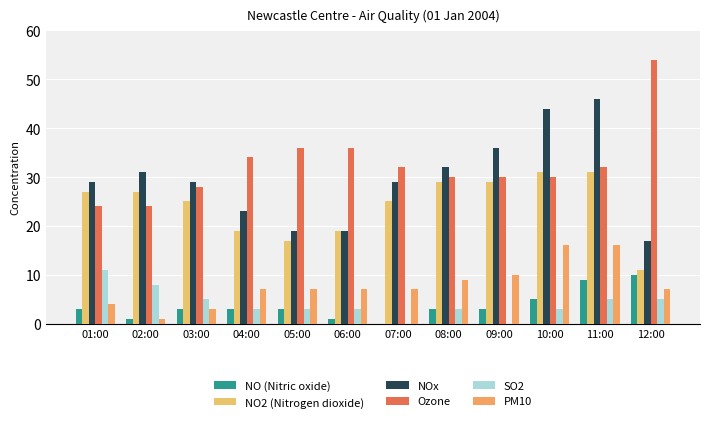

List the labels in order of NOx value, smallest first.

12:00, 05:00, 06:00, 04:00, 01:00, 03:00, 07:00, 02:00, 08:00, 09:00, 10:00, 11:00